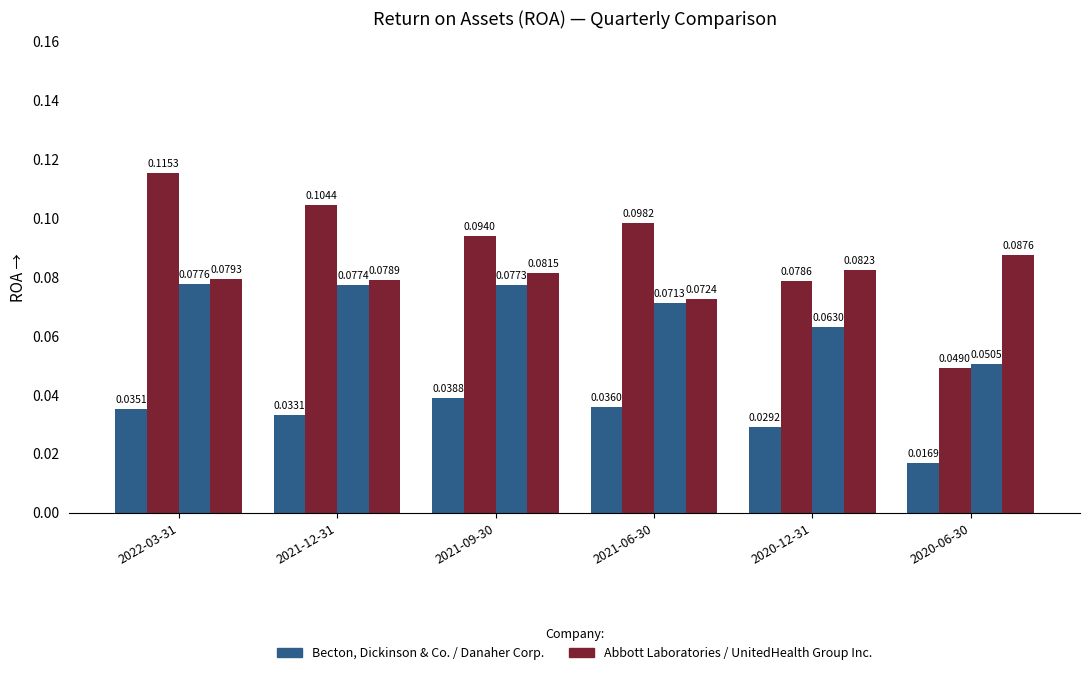

Is it true that Abbott Laboratories equals 0.1 at 2020-12-31?

False